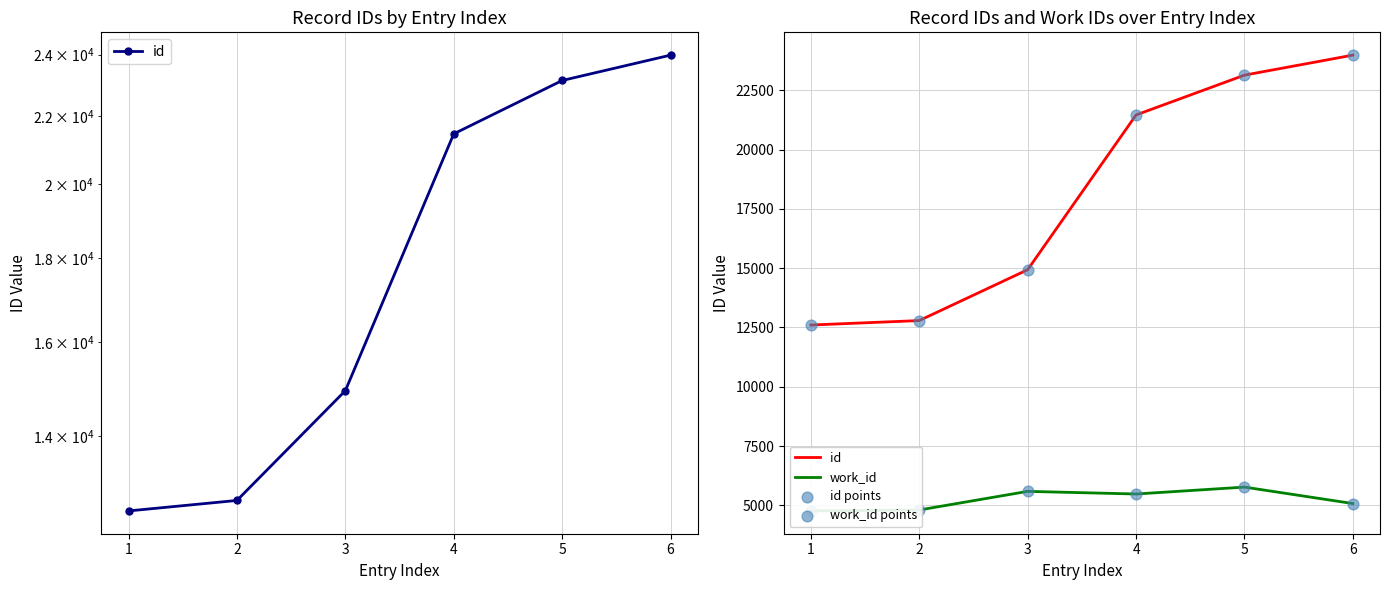

Is the value of work_id at 5 greater than the value of work_id points at 2?

Yes